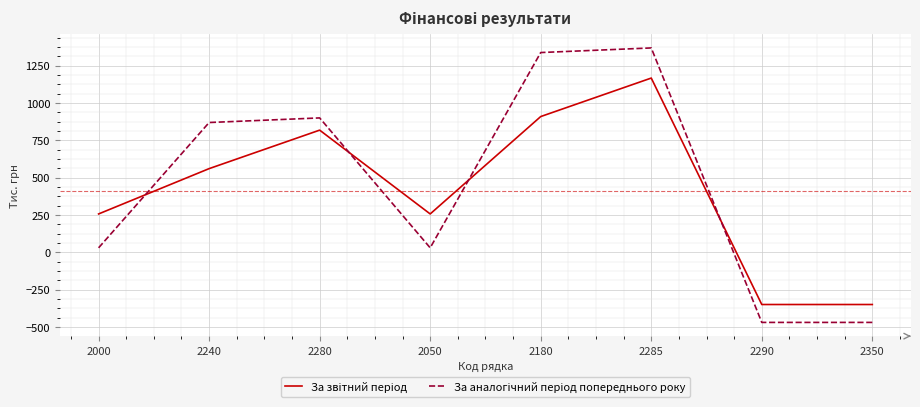

What is the difference between the highest and lowest values at 2350?

119.8